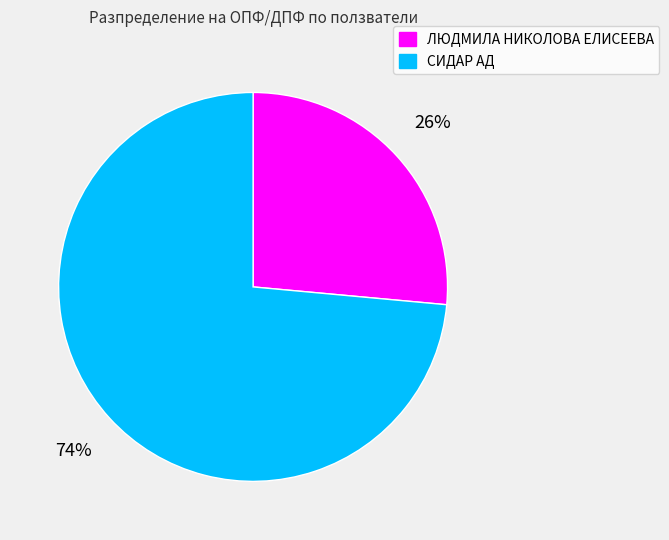

Is it true that СИДАР АД is 67% of the pie?

False